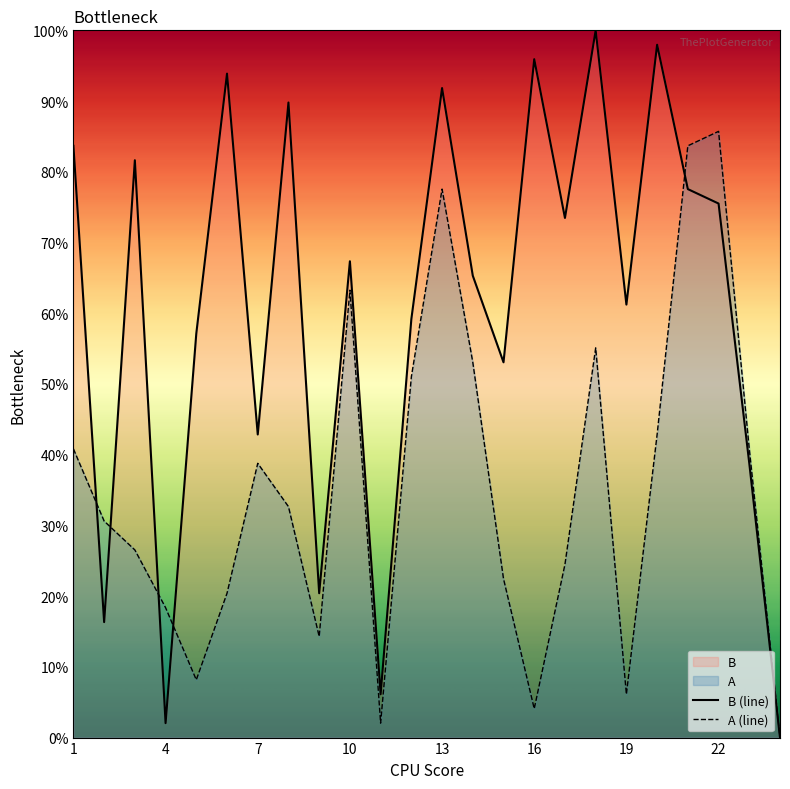

At which category is the sum across all series the highest?

13